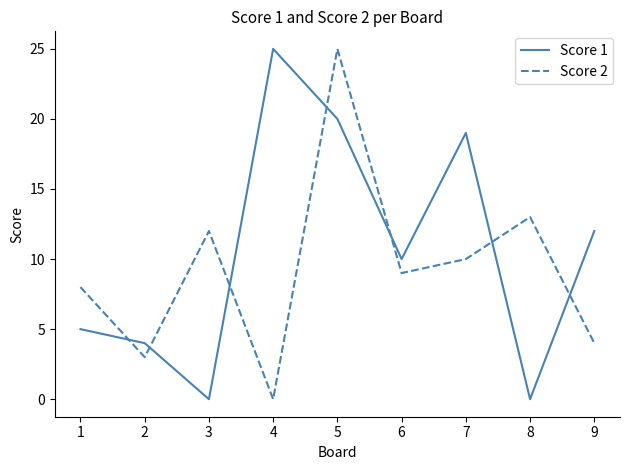

What is the highest value of the Score 1 series?

25